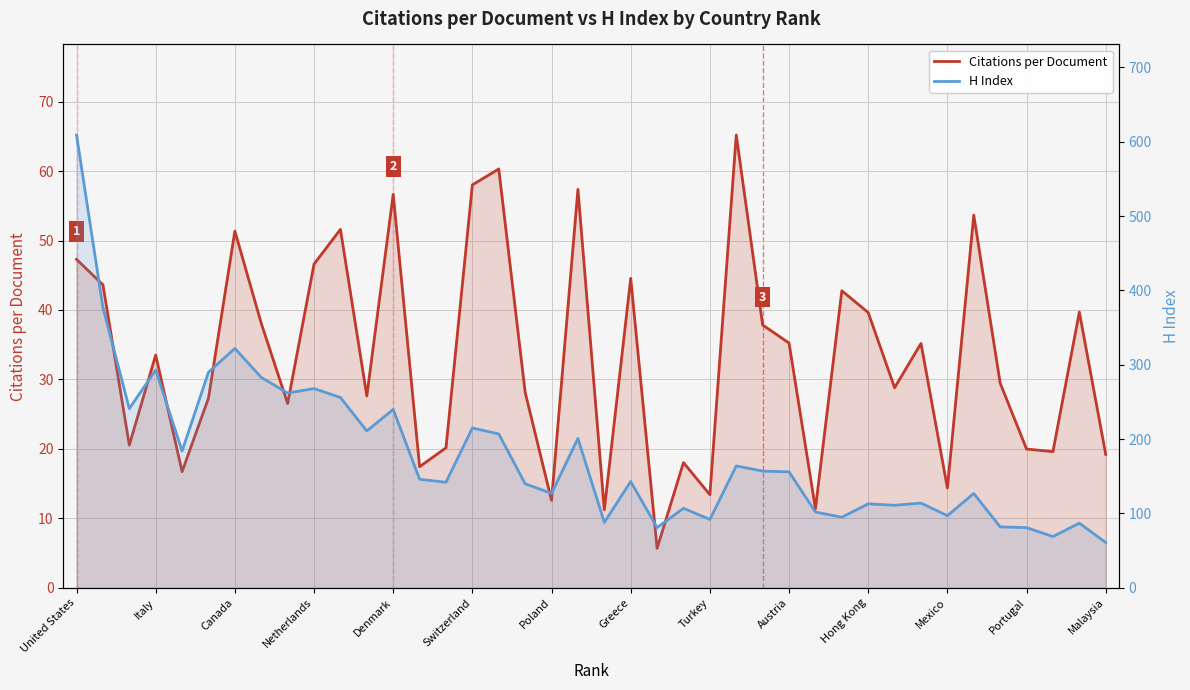

What are all the series names shown in the legend?

Citations per Document, H Index